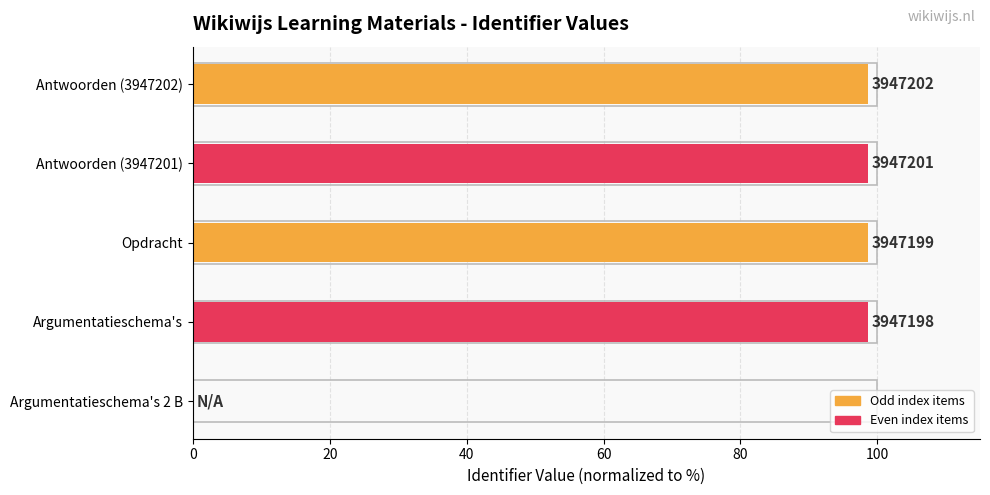

Are the bars horizontal?

Yes